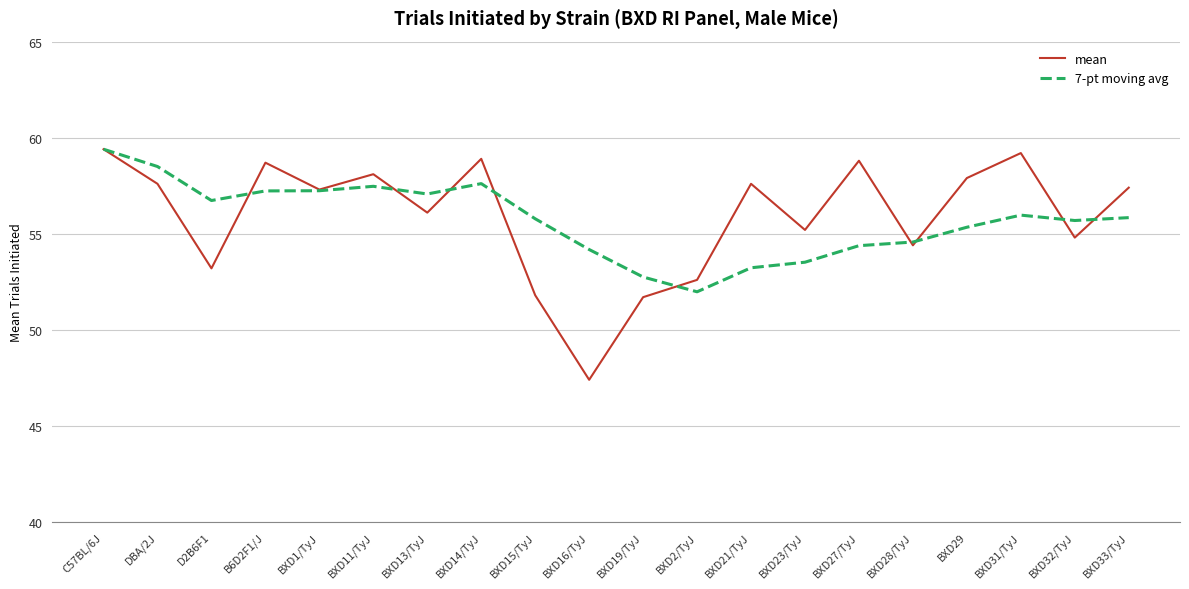

What position from the left is B6D2F1/J?

4